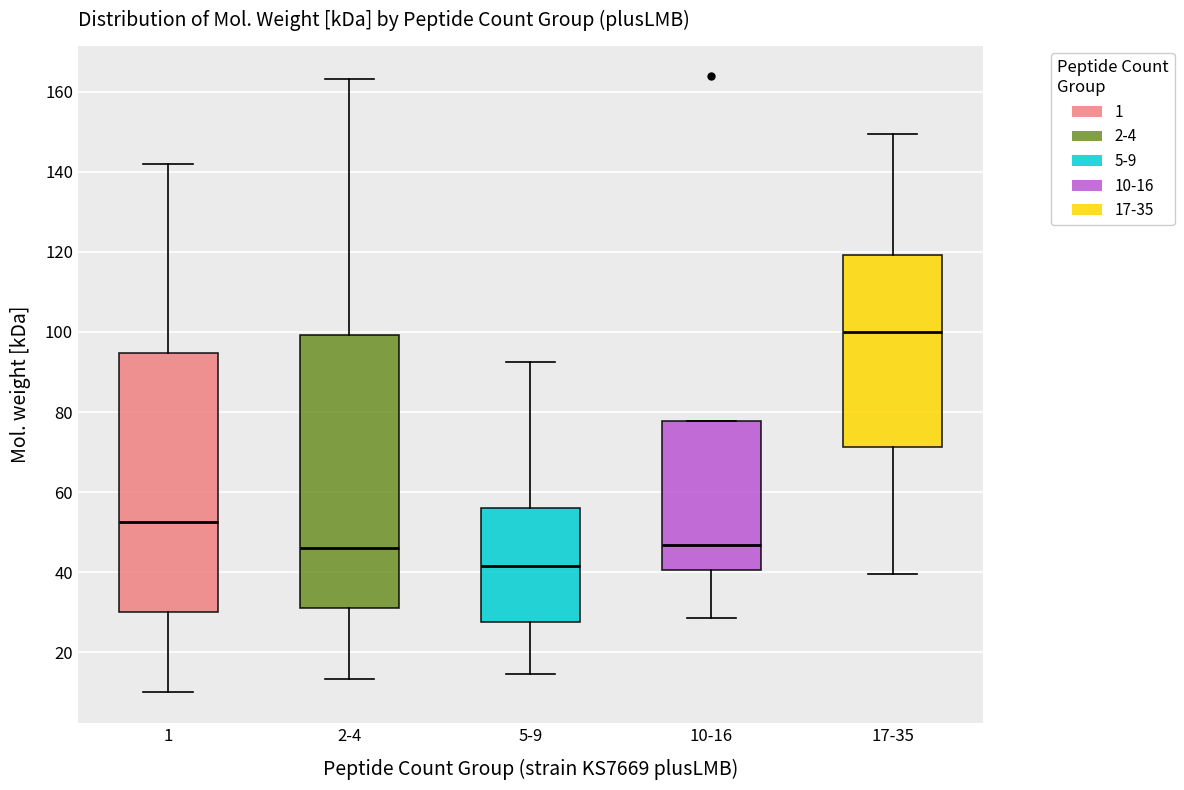

Reading left to right, read every box against the y-axis: the position of its median line, the range the box covers, and the ends of its whiskers. The values are not printed on the chart, so give them approximately, as read against the axis.

1: median 52, box 30 to 94, whiskers 10 to 142
2-4: median 46, box 32 to 100, whiskers 14 to 164
5-9: median 42, box 28 to 56, whiskers 14 to 92
10-16: median 46, box 40 to 78, whiskers 28 to 78
17-35: median 100, box 72 to 120, whiskers 40 to 150